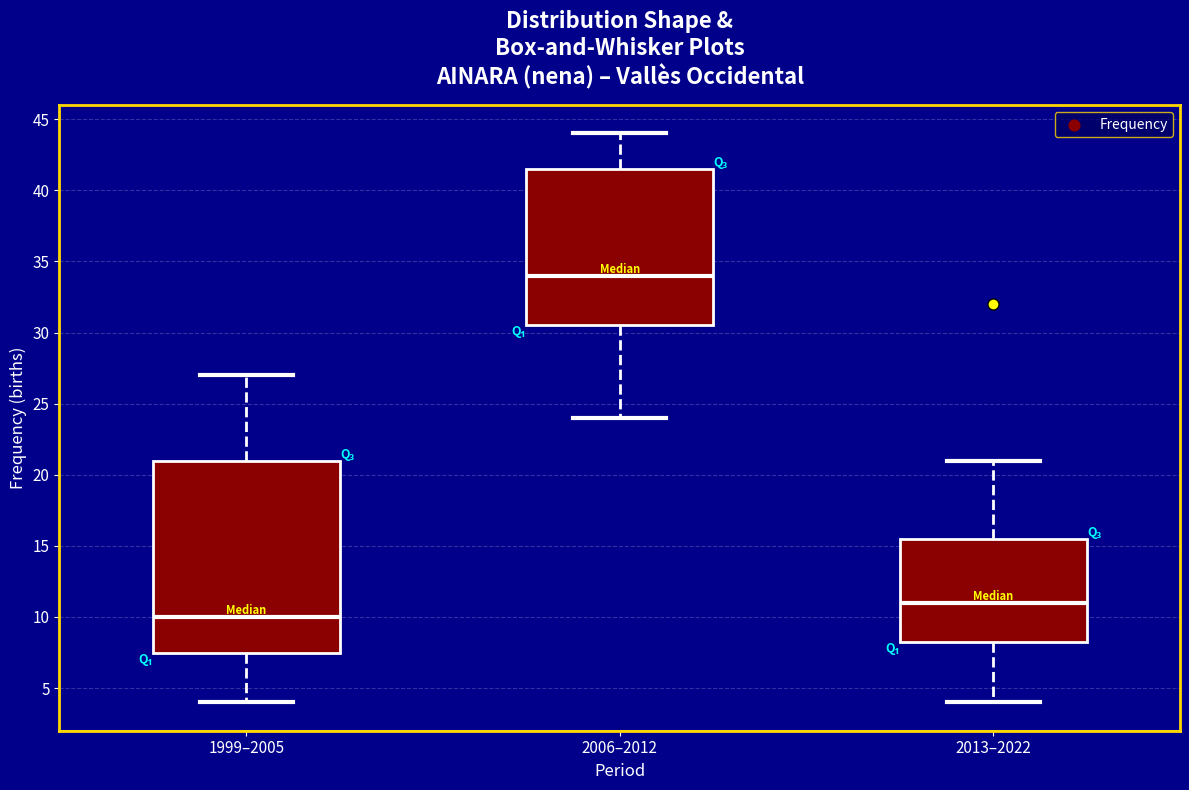

Where does the upper whisker of the box for 1999–2005 end on the y-axis? The values are not printed on the chart, so give them approximately, as read against the axis.

27.0